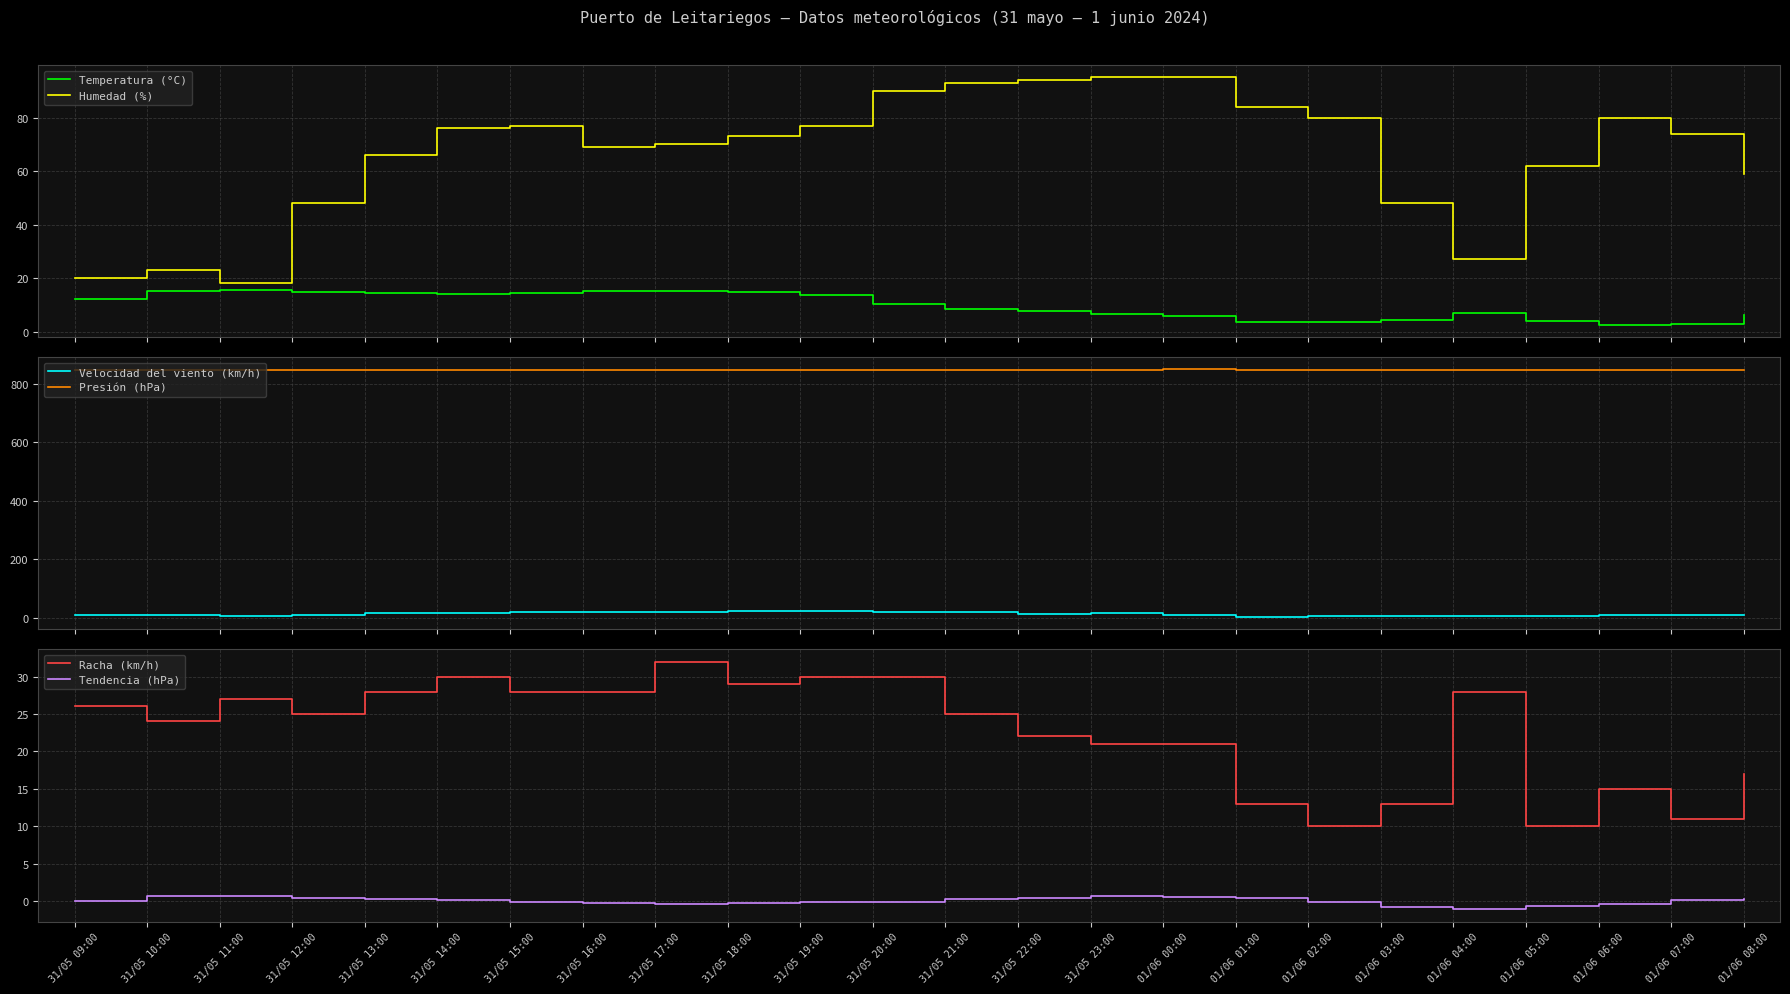

At which category does Humedad (%) reach its first local peak?

31/05 10:00